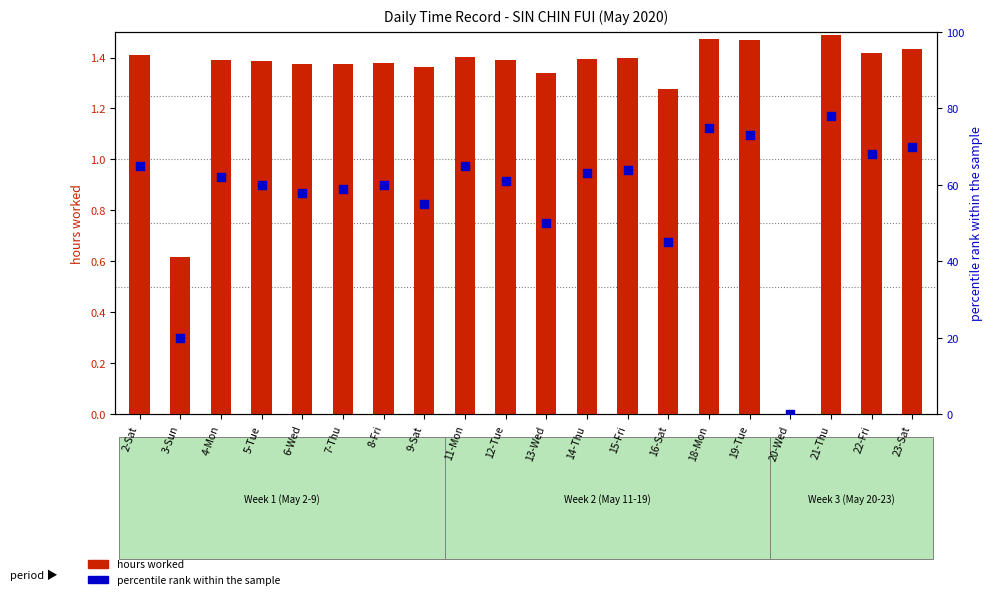

Which series has the largest Y range (max minus min)?

percentile rank within sample